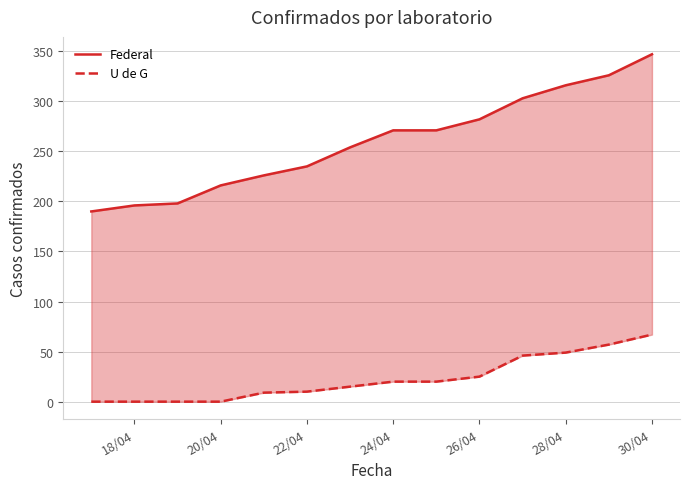

Rank the series by their average value, from lowest to highest.

U de G, Federal